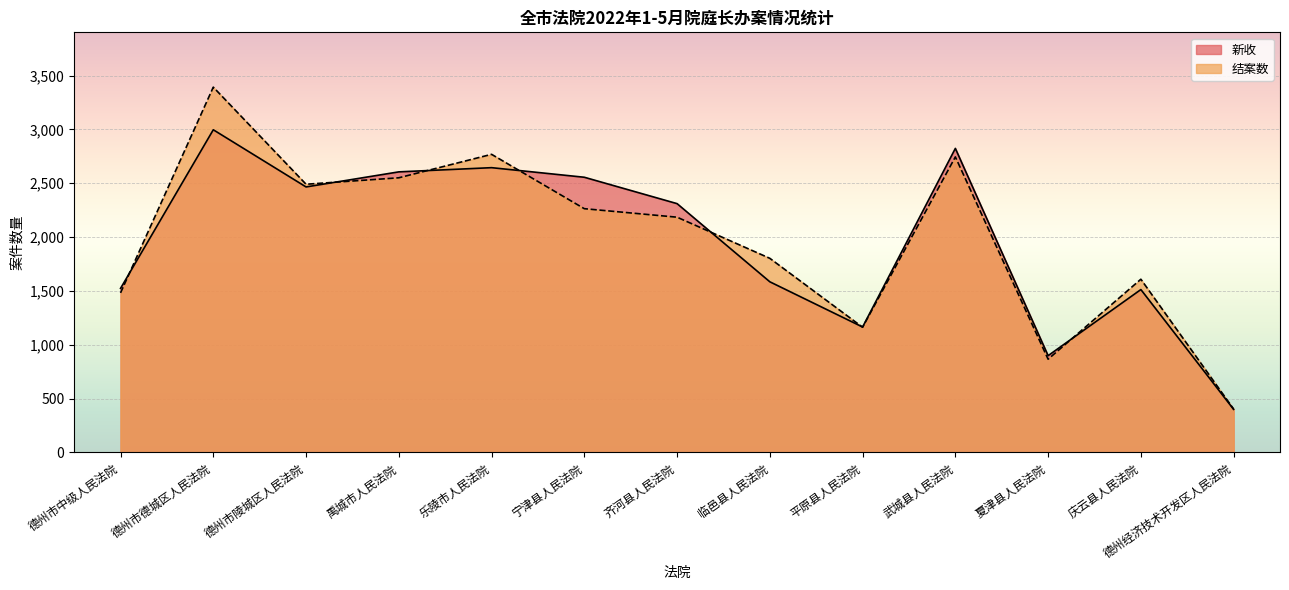

After their last crossing, which series has the higher values: 结案数 or 新收?

结案数